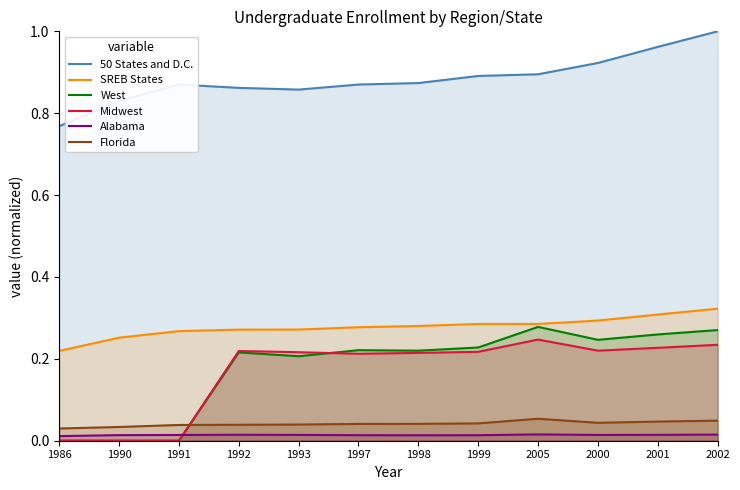

True or false: SREB States and 50 States and D.C. cross at least once.

False